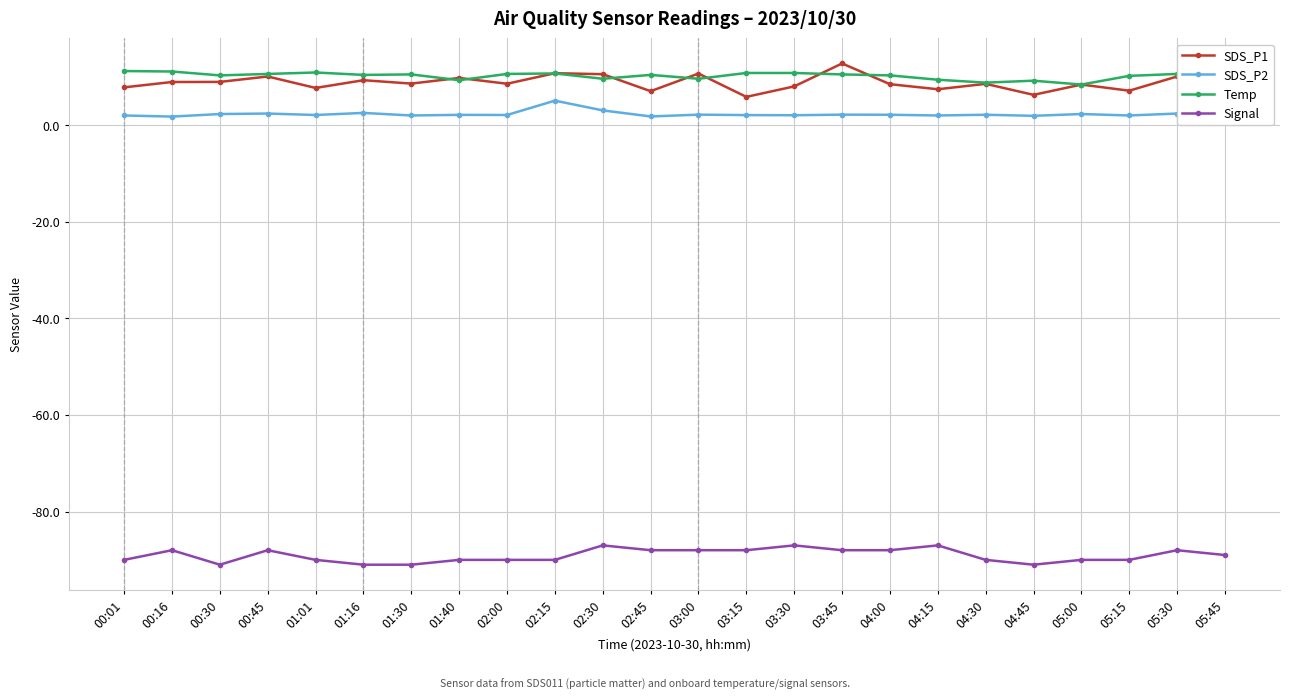

What is the spread (max minus min) of values at 04:45?

100.2